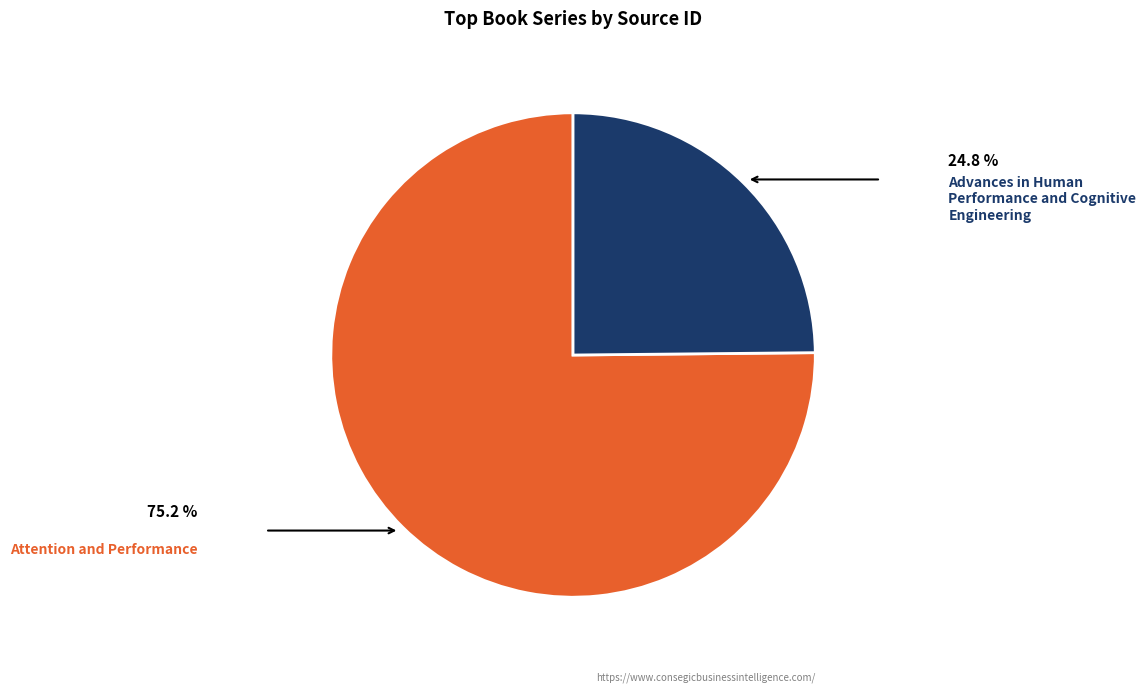

Does any single category account for the majority?

Yes